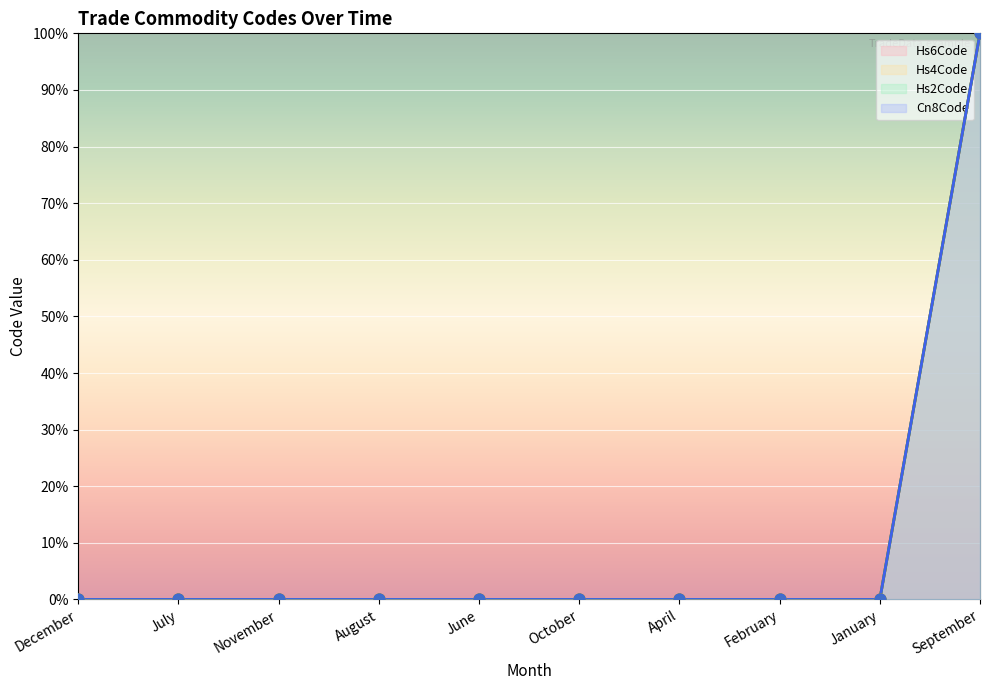

Is the value of Hs6Code at June greater than the value of Hs4Code at April?

No